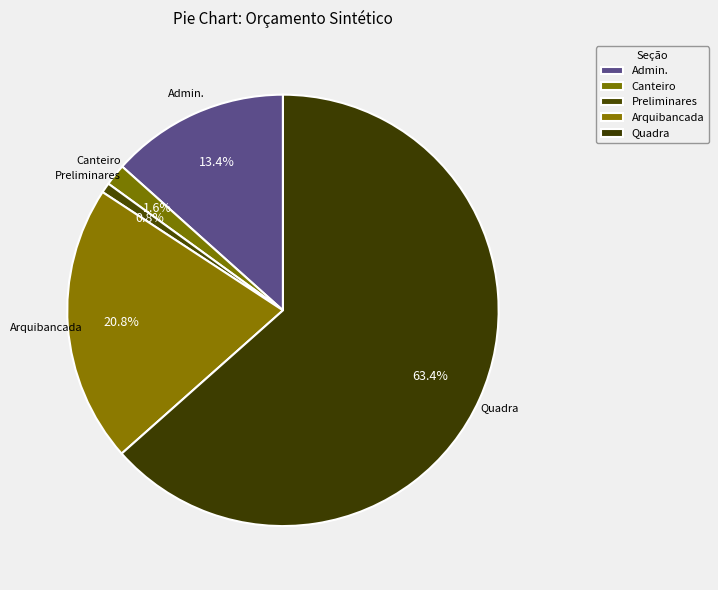

Rank the categories by value from lowest to highest.

Preliminares, Canteiro, Admin., Arquibancada, Quadra